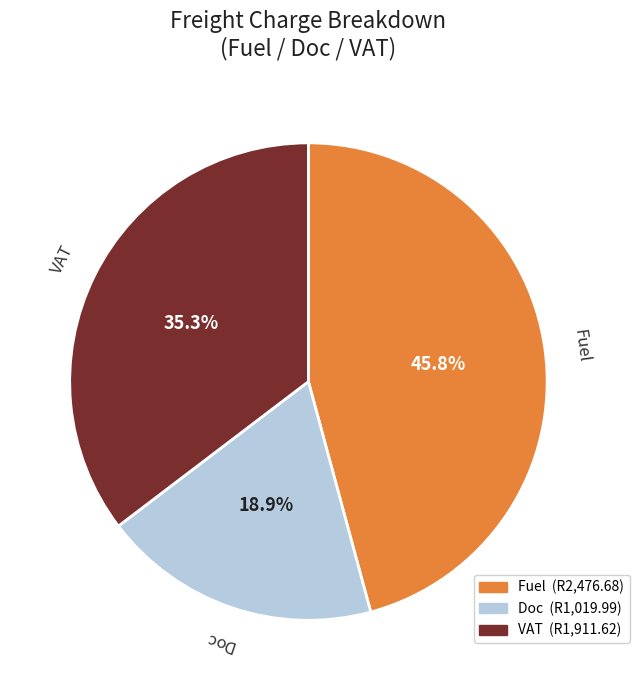

Which slice is the smallest?

Doc